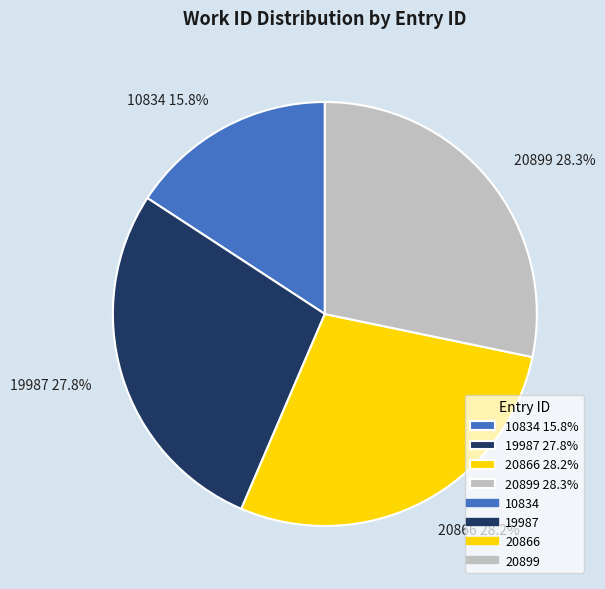

To the nearest percent, what is the difference between the largest and smallest slice percentages?

12%